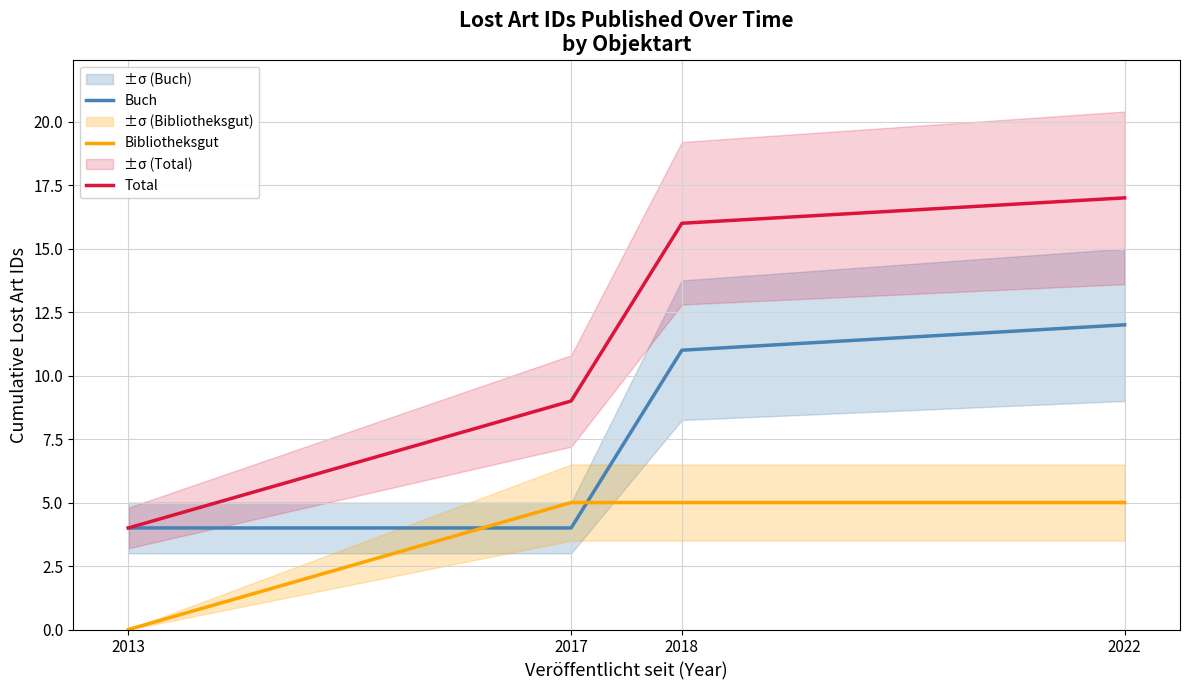

Is this an area chart (filled region under the line)?

No